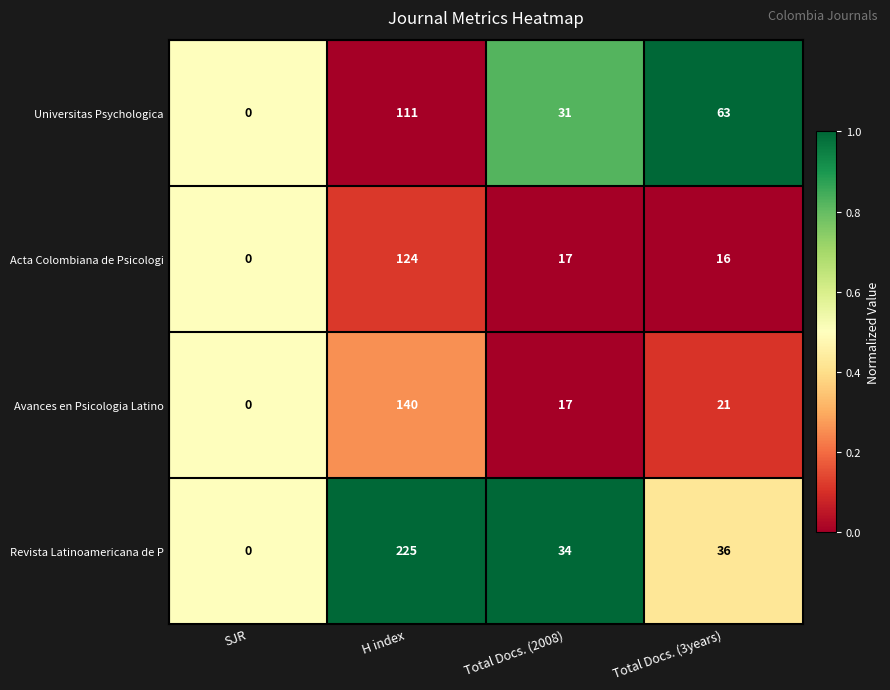

Which series changed the most between H index and Total Docs. (2008)?

Revista Latinoamericana de P